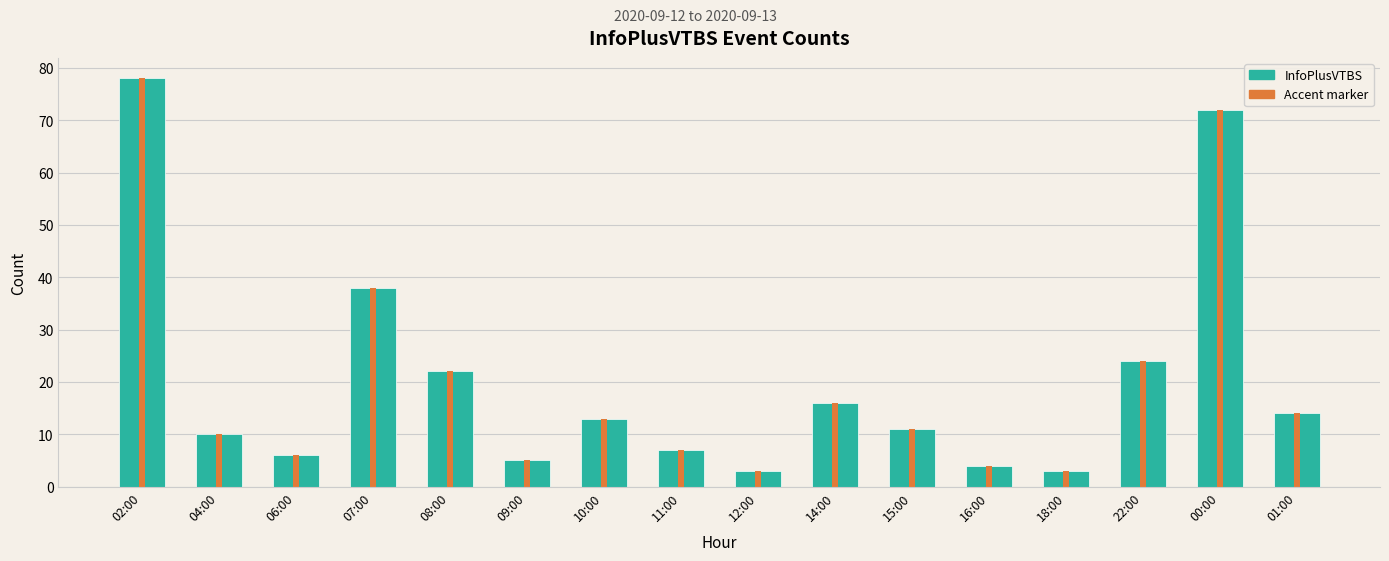

At which label is the value closest to 40?

07:00